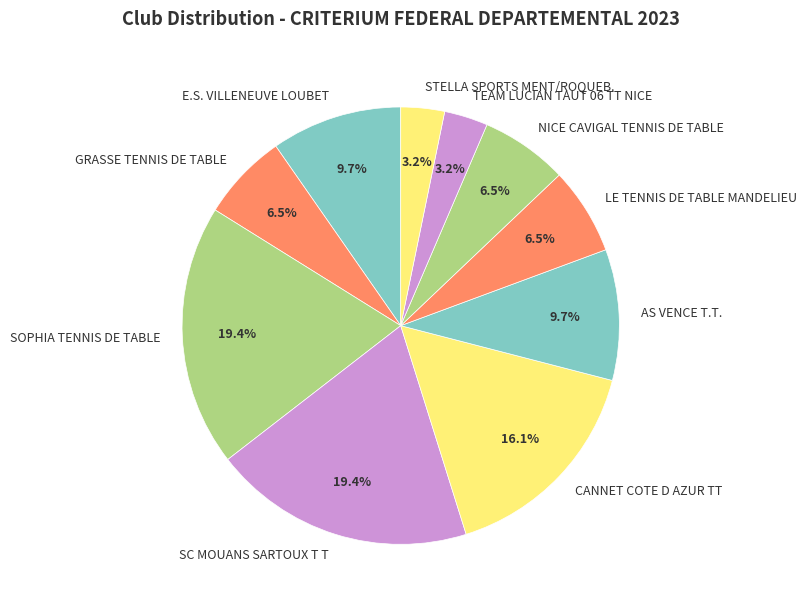

To the nearest percent, what portion does AS VENCE T.T. represent?

10%